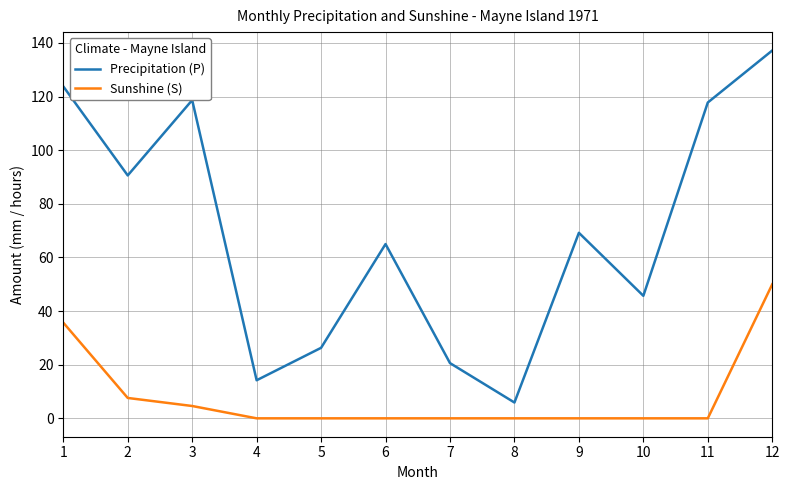

Between 6 and 12, which series saw the biggest shift?

Precipitation (P)